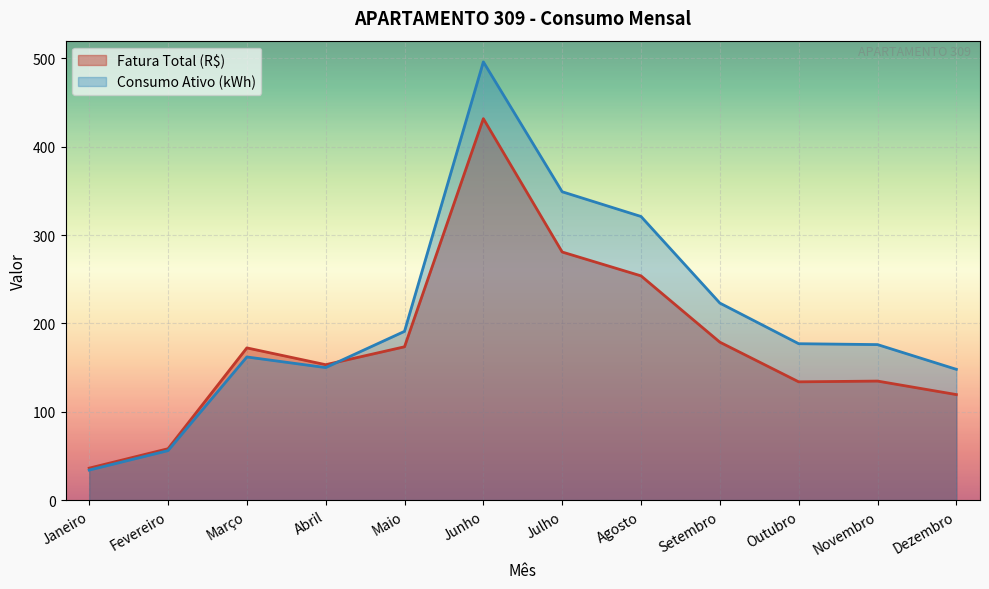

At how many categories does at least one series exceed 326?

2